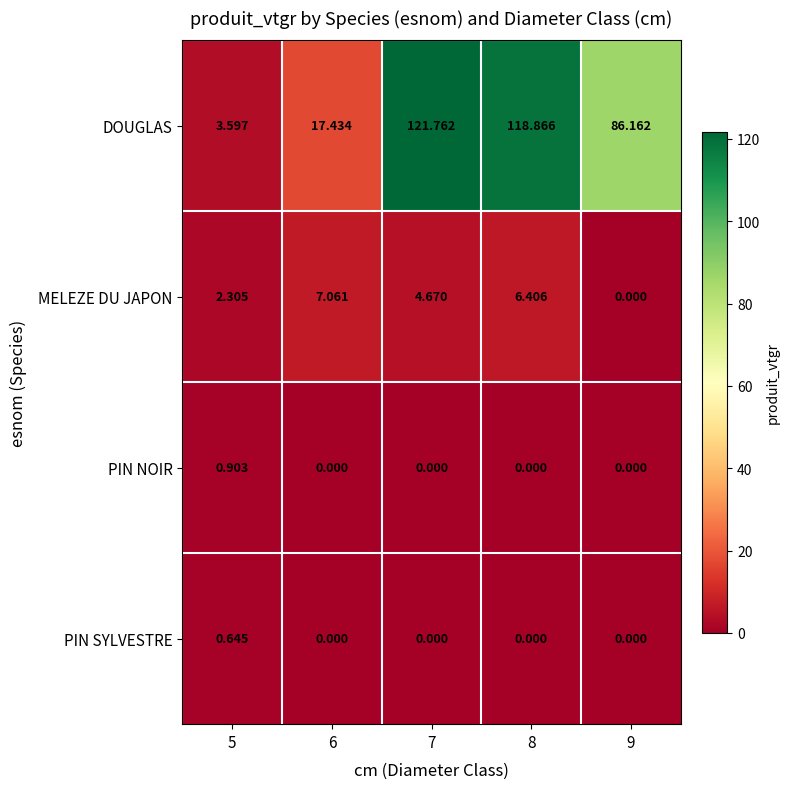

Which series changed the most between 8 and 9?

DOUGLAS